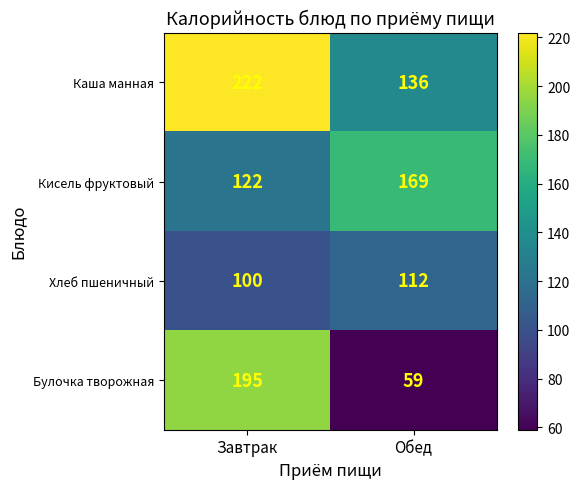

List the series in order of their overall mean, highest first.

Каша манная, Кисель фруктовый, Булочка творожная, Хлеб пшеничный